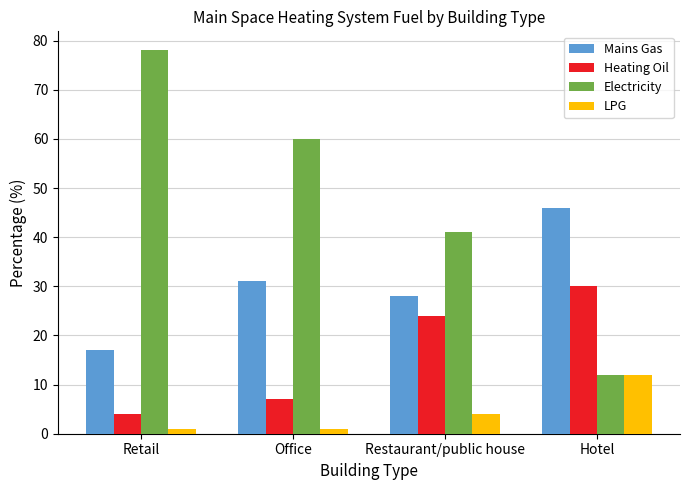

How many distinct data groups are displayed?

4